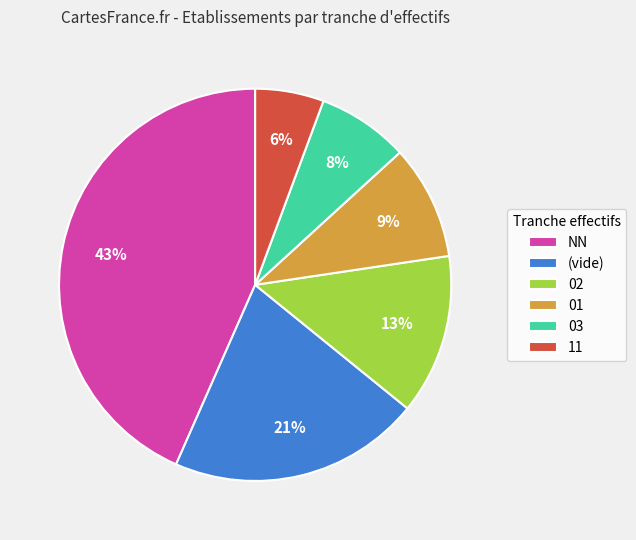

The NN slice represents 55% of the pie. True or false?

False